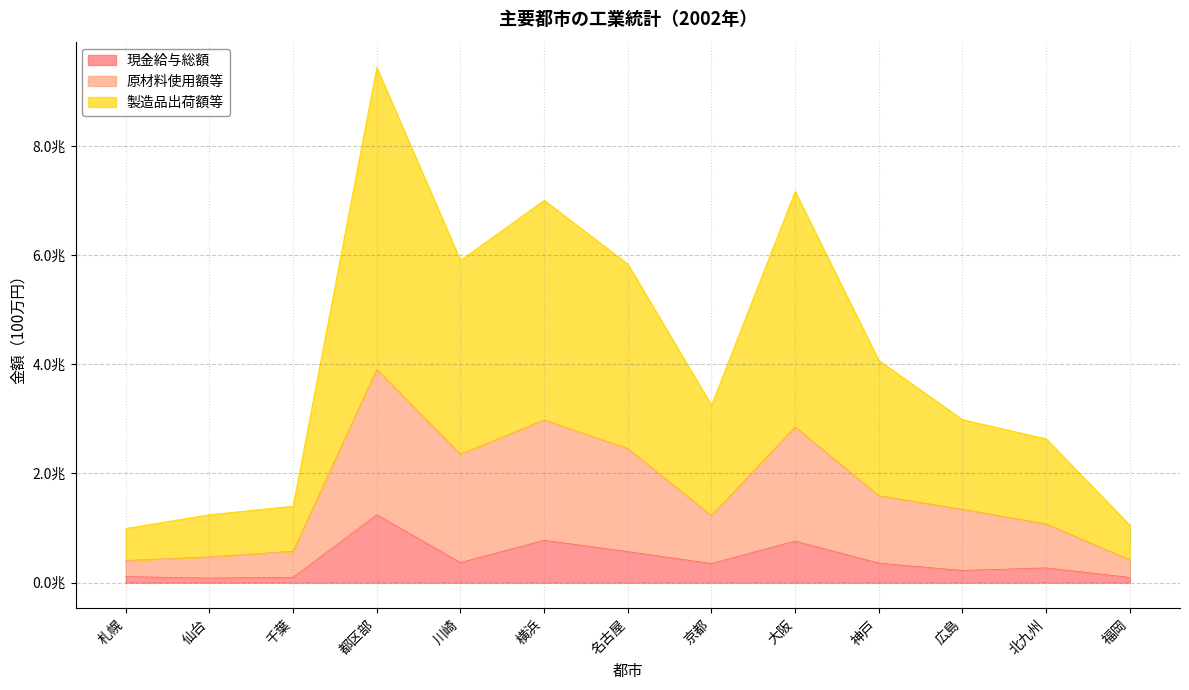

Which series has the largest range (max minus min)?

製造品出荷額等